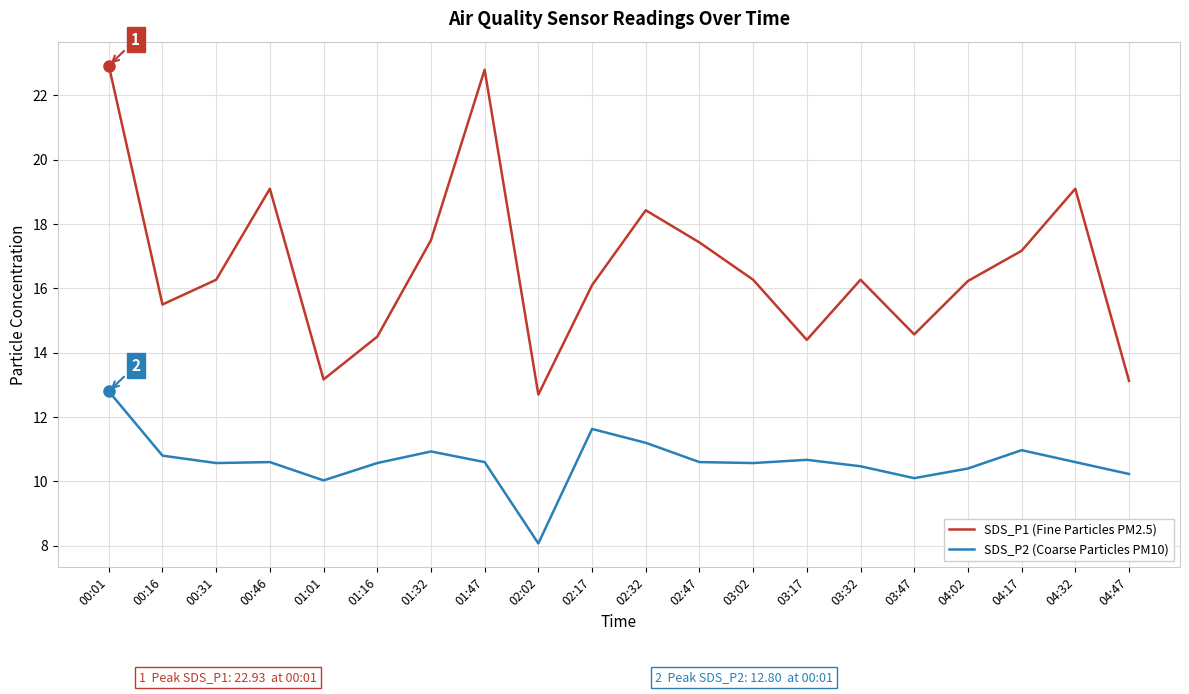

What are all the series names shown in the legend?

SDS_P1 (Fine Particles PM2.5), SDS_P2 (Coarse Particles PM10)